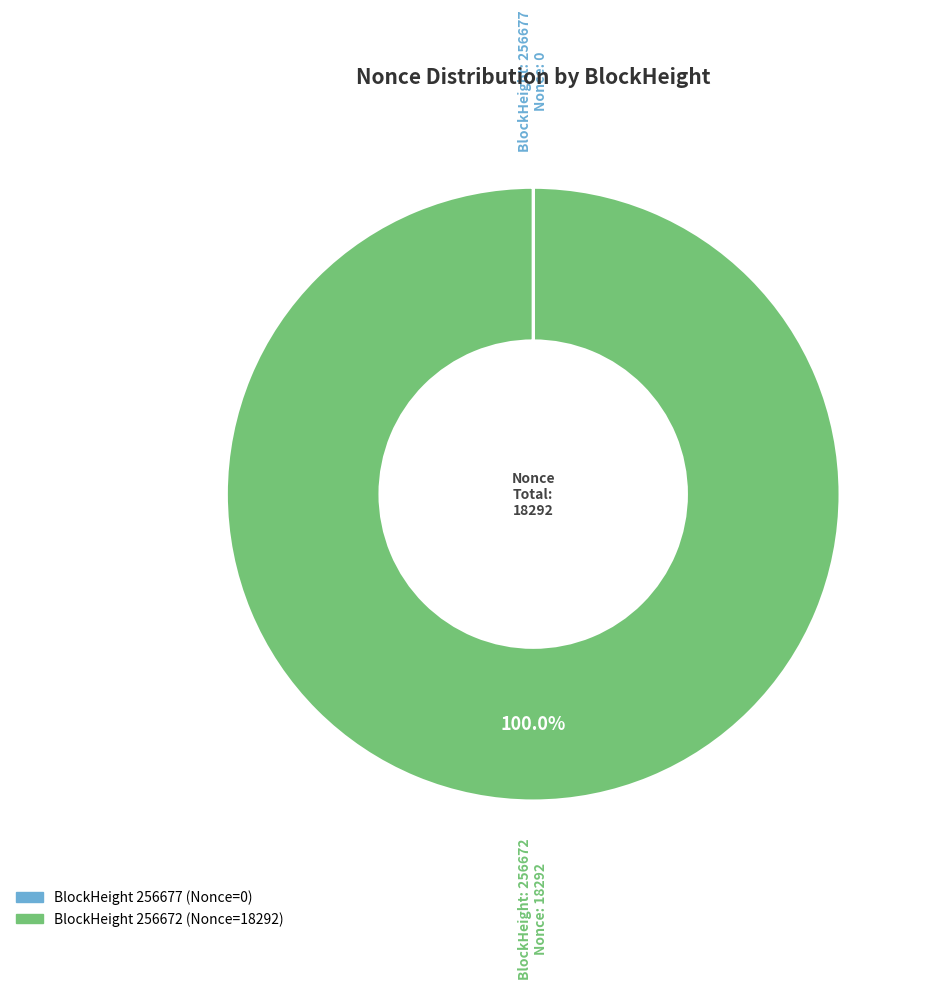

Is there any slice that represents more than half of the pie?

Yes